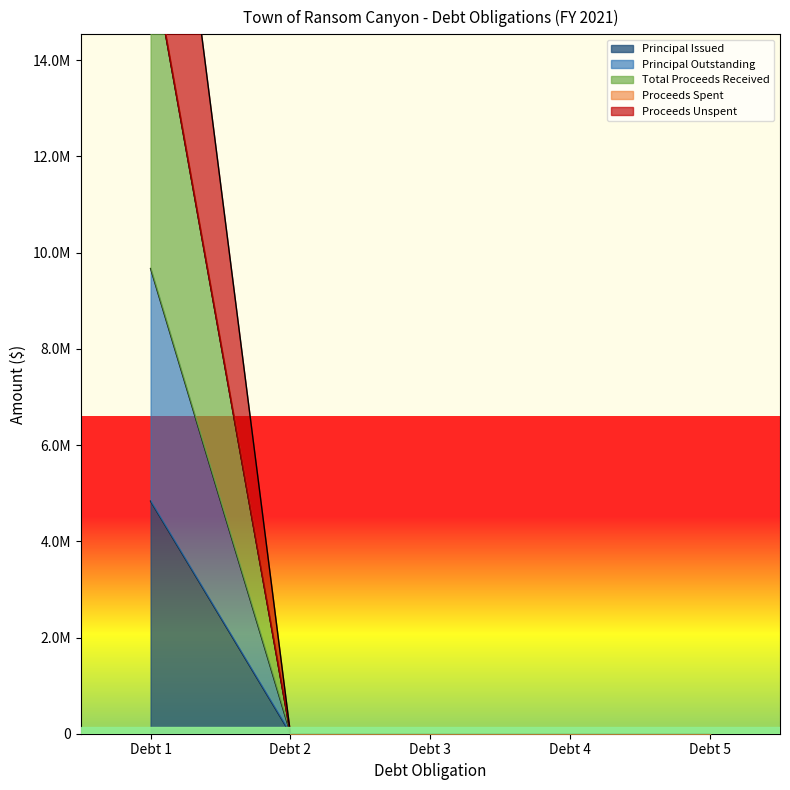

What is the difference between the maximum and minimum values in the Proceeds Unspent series?

16278002